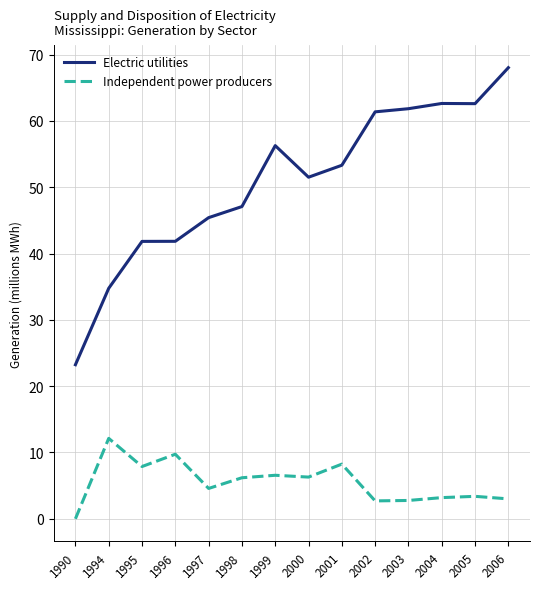

At 1994, list the series in order from smallest to largest.

Independent power producers, Electric utilities